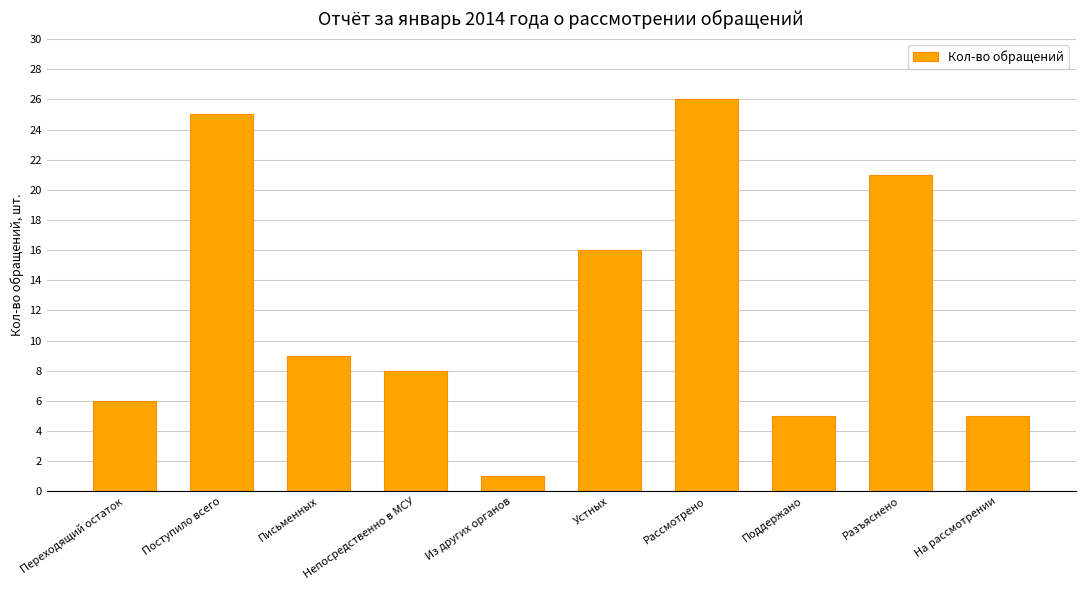

Which label corresponds to the smallest value in the chart?

Из других органов